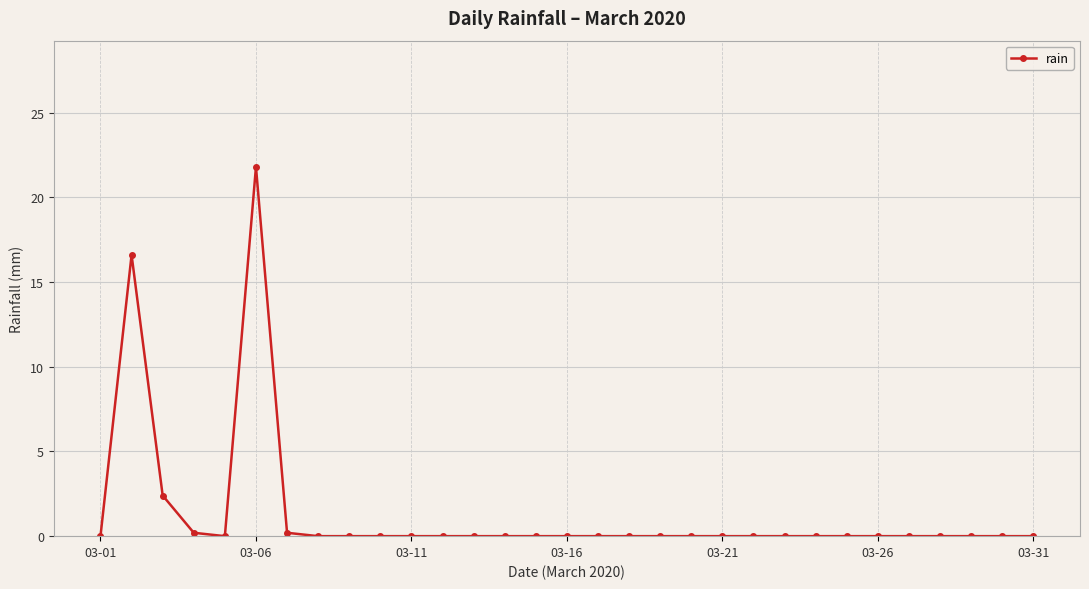

Reading left to right, what are all the values shown in this chart?

0.0	16.6	2.4	0.2	0.0	21.8	0.2	0.0	0.0	0.0	0.0	0.0	0.0	0.0	0.0	0.0	0.0	0.0	0.0	0.0	0.0	0.0	0.0	0.0	0.0	0.0	0.0	0.0	0.0	0.0	0.0